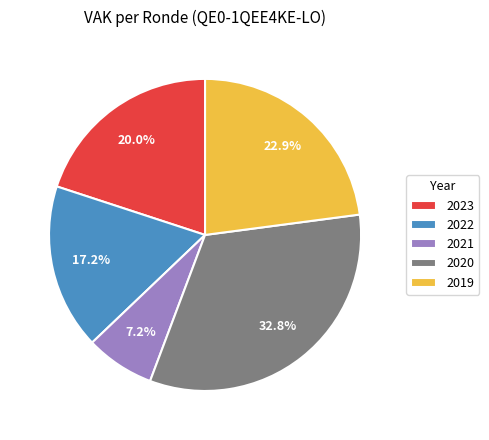

Which slice is the smallest?

2021